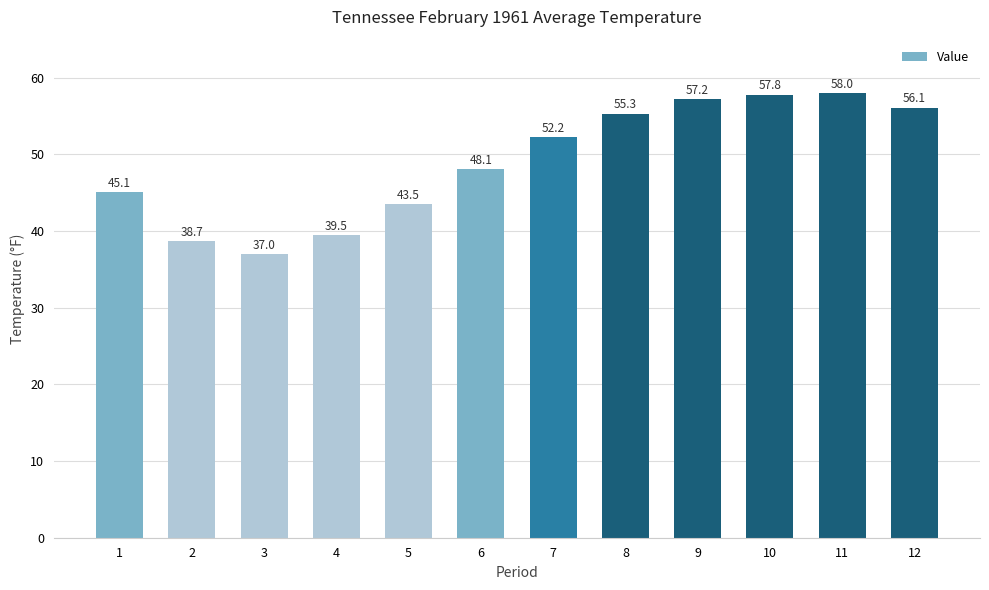

List the labels in order of value, smallest first.

3, 2, 4, 5, 1, 6, 7, 8, 12, 9, 10, 11